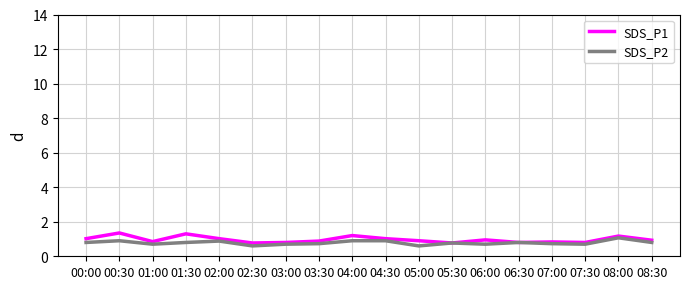

What are all the series names shown in the legend?

SDS_P1, SDS_P2